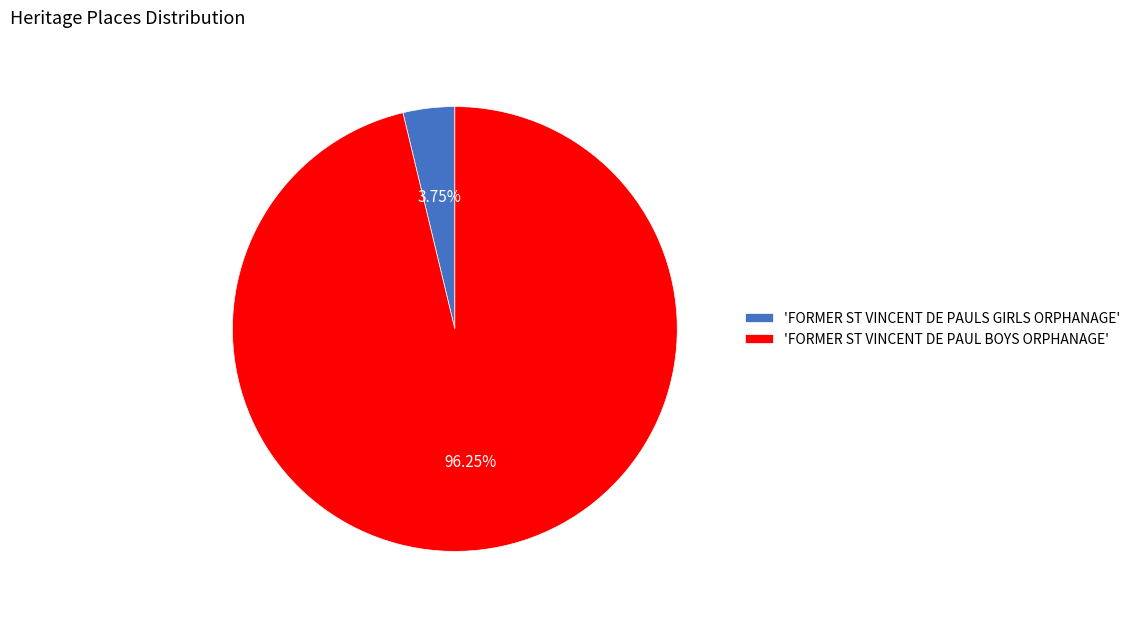

Which category has the biggest portion of the pie?

'FORMER ST VINCENT DE PAUL BOYS ORPHANAGE'